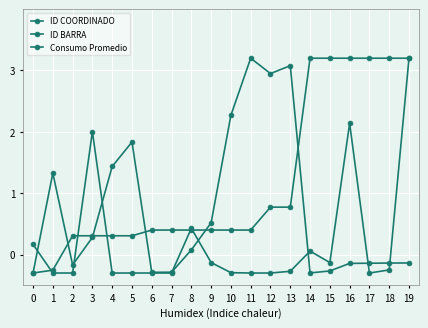

Is it true that ID COORDINADO equals 0.4 at 7?

True